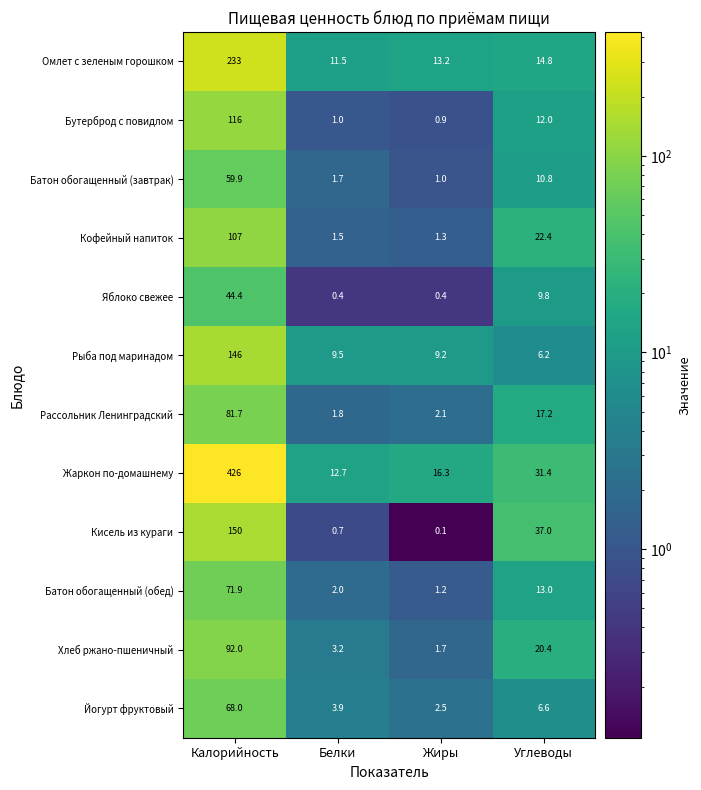

How many series are shown in this chart?

12